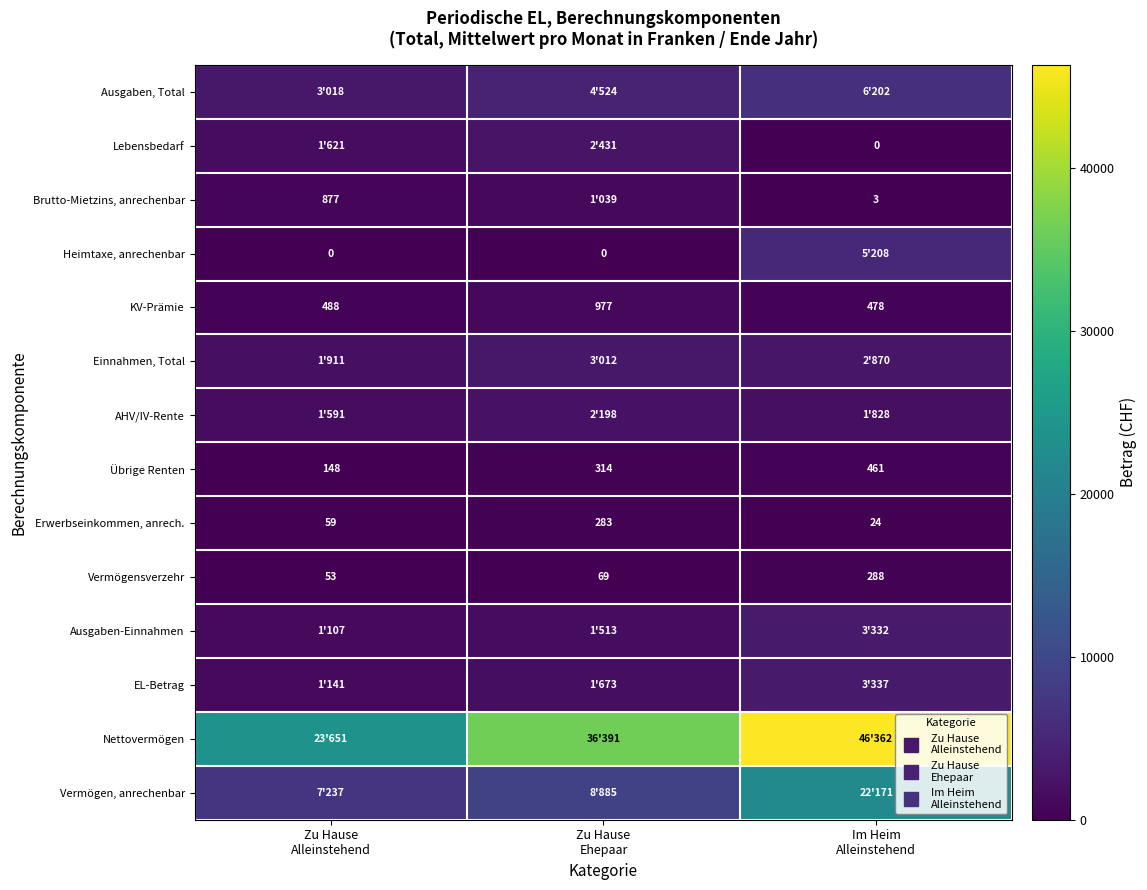

Count the Erwerbseinkommen, anrech. values in the range 24 to 283.

3